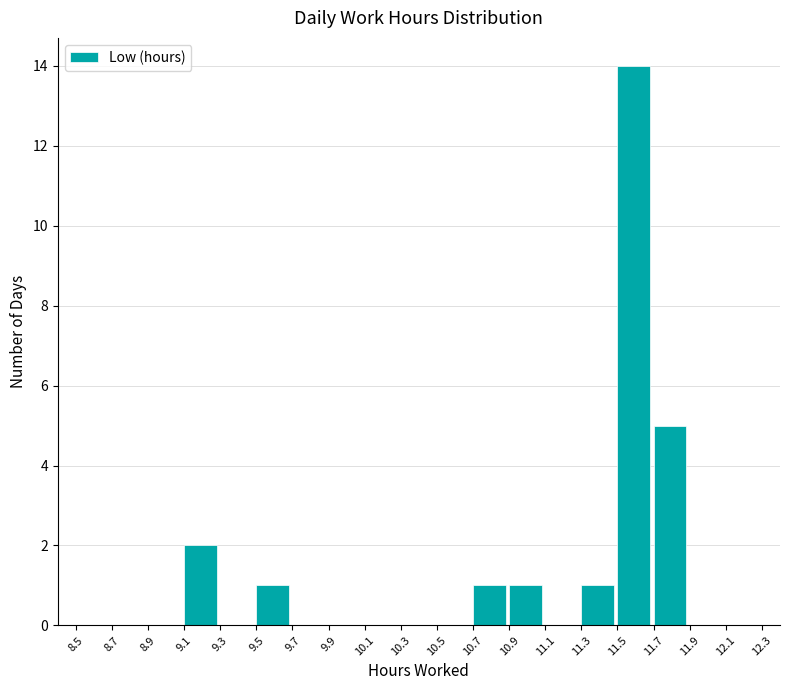

Reading left to right, transcribe this chart: for each bar, give the range it covers on the x-axis and its height. The values are not printed on the chart, so give them approximately, as read against the axis.

8.5 to 8.7: 0
8.7 to 8.9: 0
8.9 to 9.1: 0
9.1 to 9.3: 2
9.3 to 9.5: 0
9.5 to 9.7: 1
9.7 to 9.9: 0
9.9 to 10.1: 0
10.1 to 10.3: 0
10.3 to 10.5: 0
10.5 to 10.7: 0
10.7 to 10.9: 1
10.9 to 11.1: 1
11.1 to 11.3: 0
11.3 to 11.5: 1
11.5 to 11.7: 14
11.7 to 11.9: 5
11.9 to 12.1: 0
12.1 to 12.3: 0